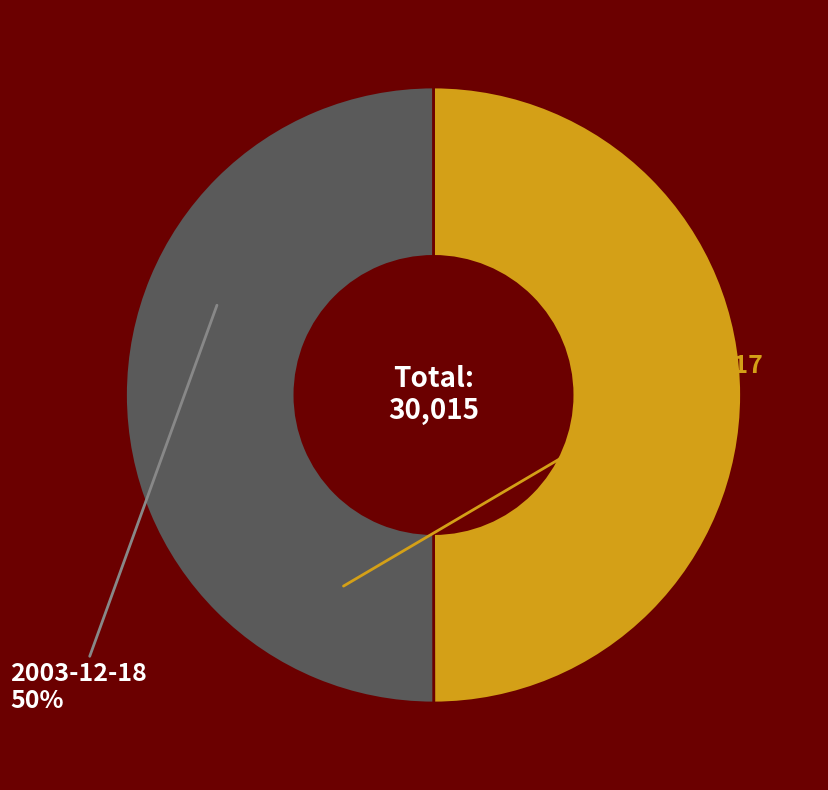

True or false: 2003-12-17 accounts for 50% of the total.

True